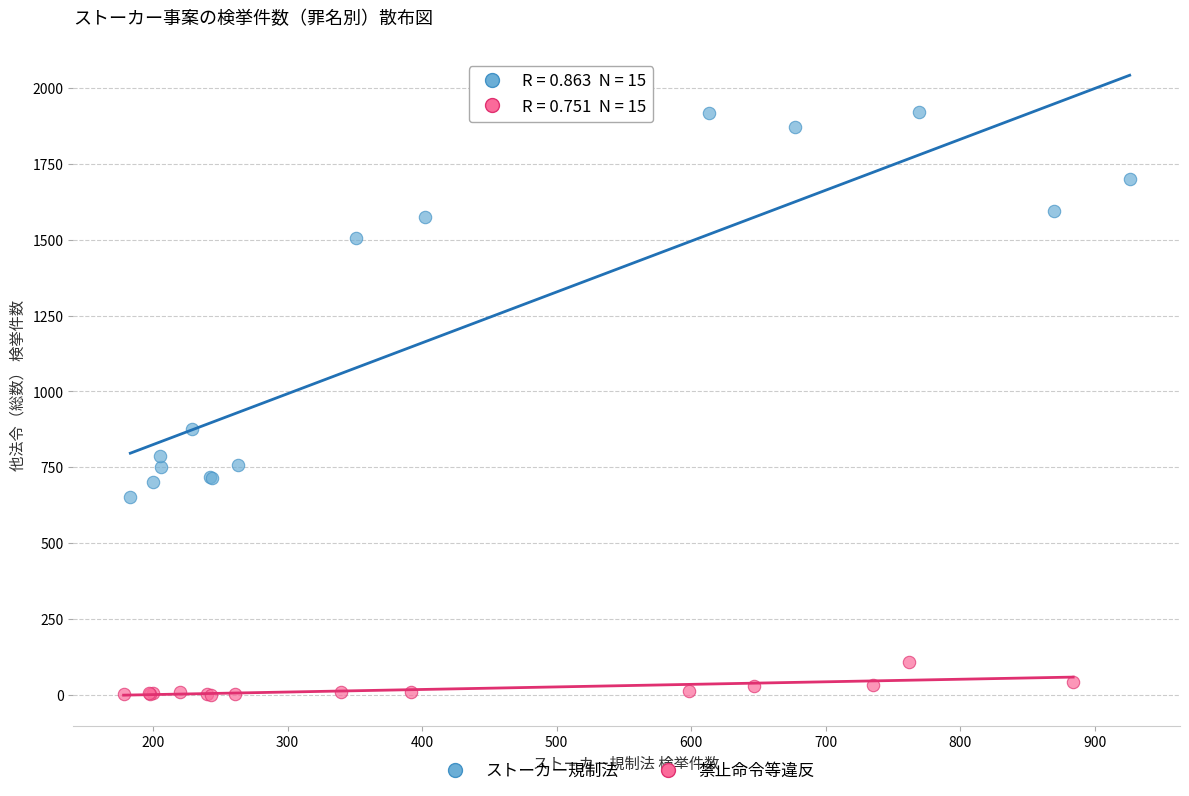

Which series contains the highest Y value?

ストーカー規制法